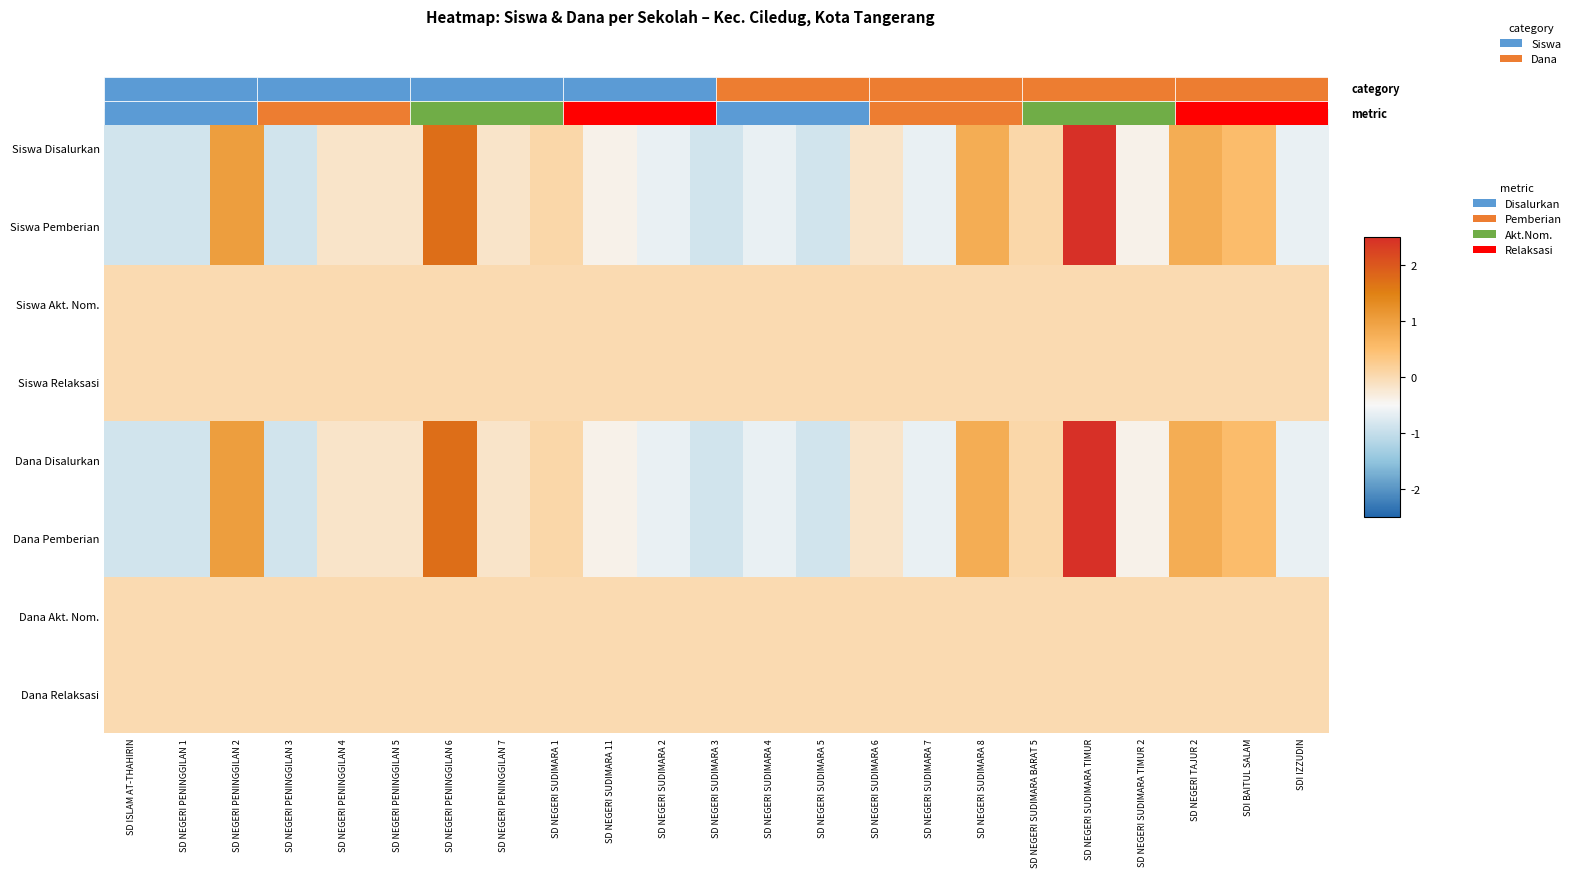

What is the greatest value displayed?

3.4